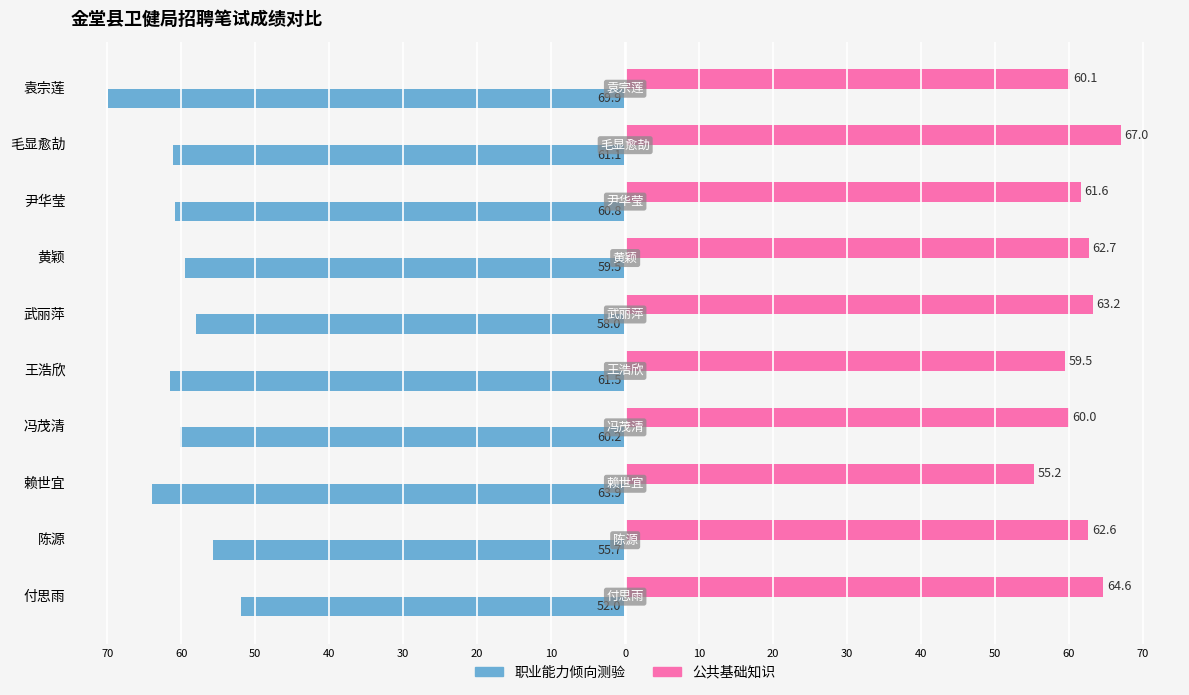

What are all the series names shown in the legend?

职业能力倾向测验, 公共基础知识